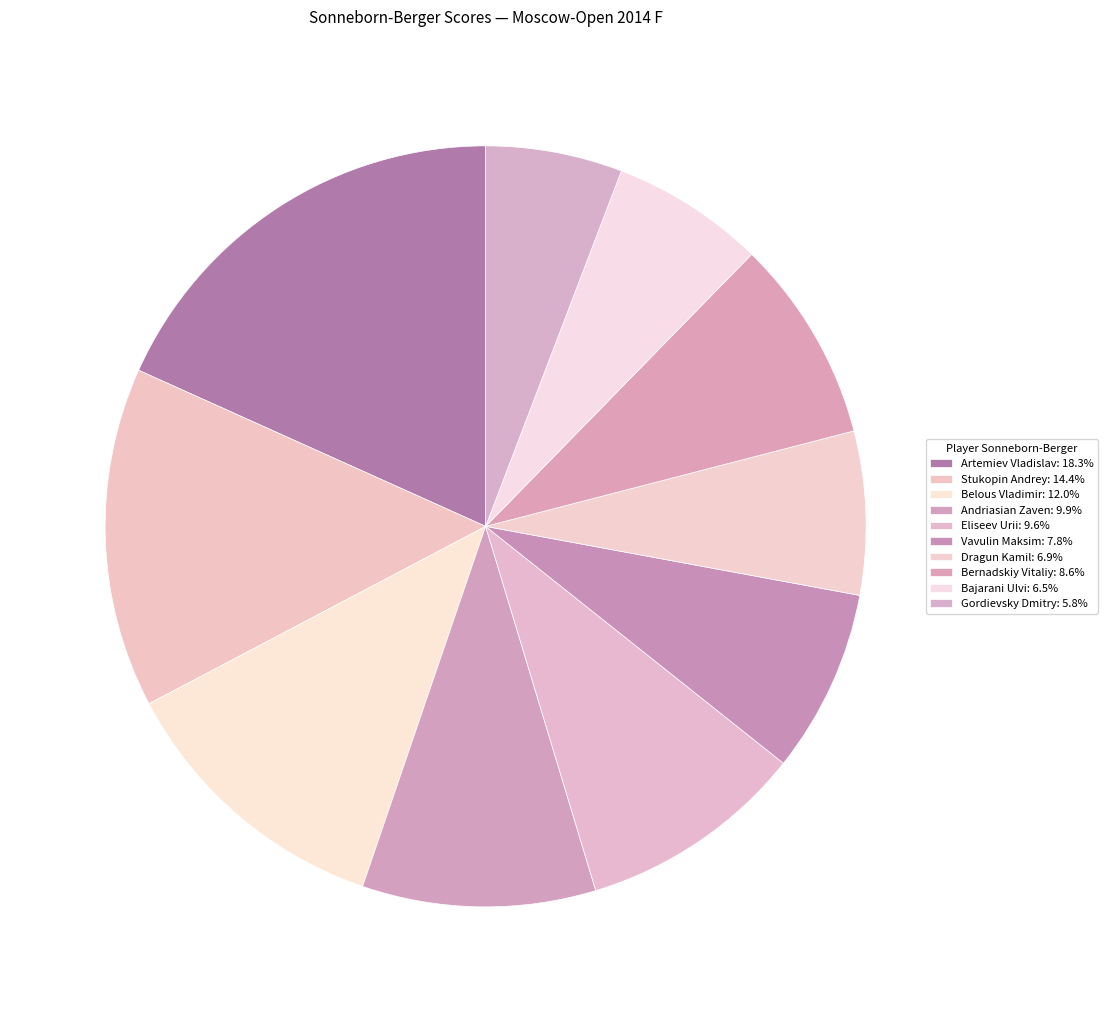

To the nearest percent, what portion does Bernadskiy Vitaliy represent?

9%